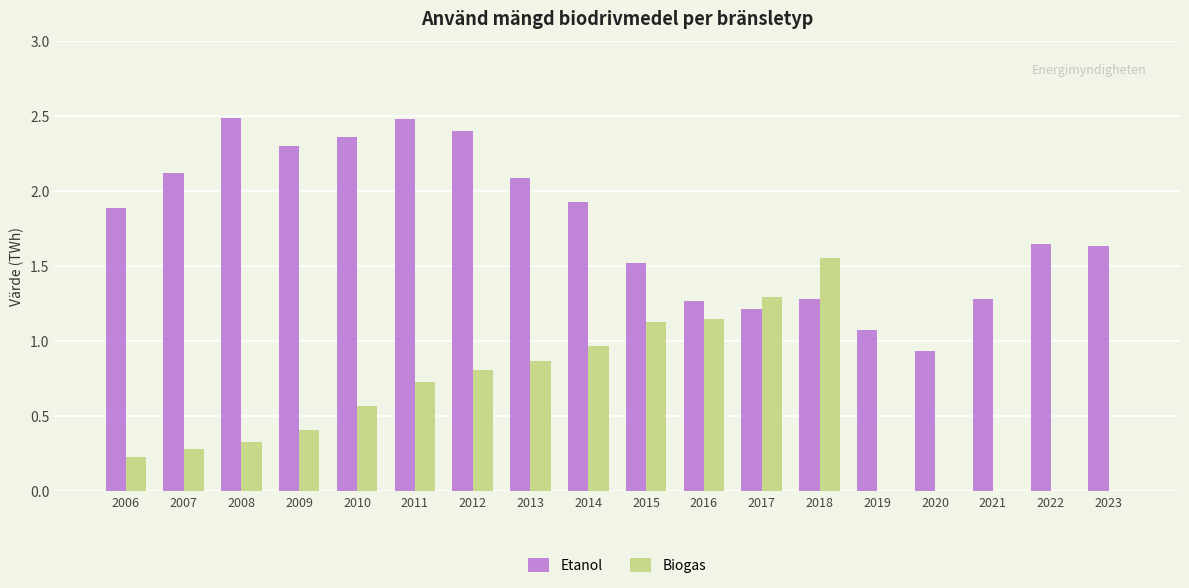

Which series has the largest total across all categories?

Etanol